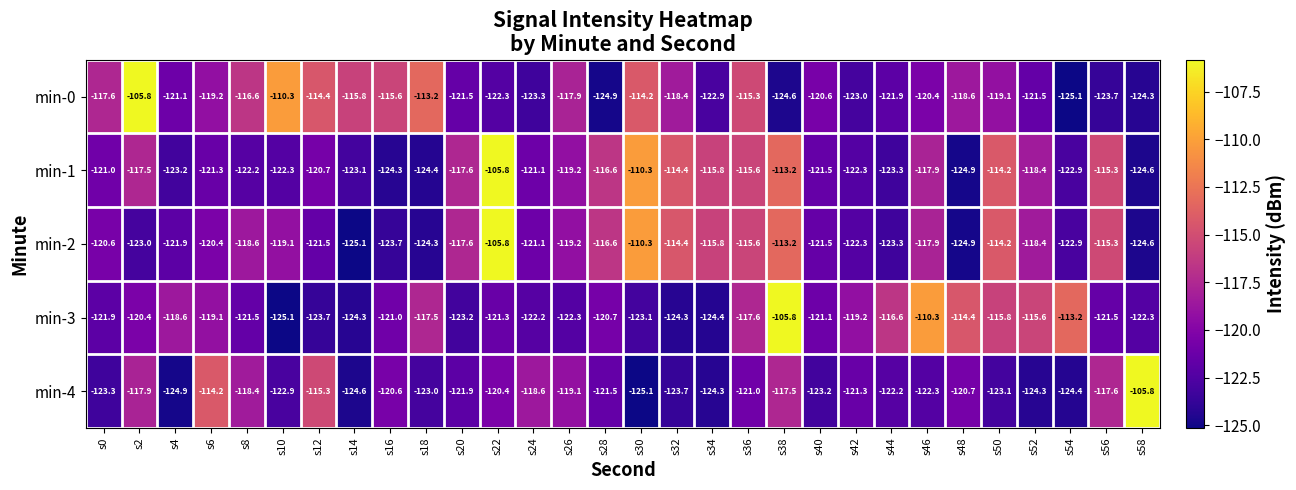

What is the total value across all series at s30?

-583.0